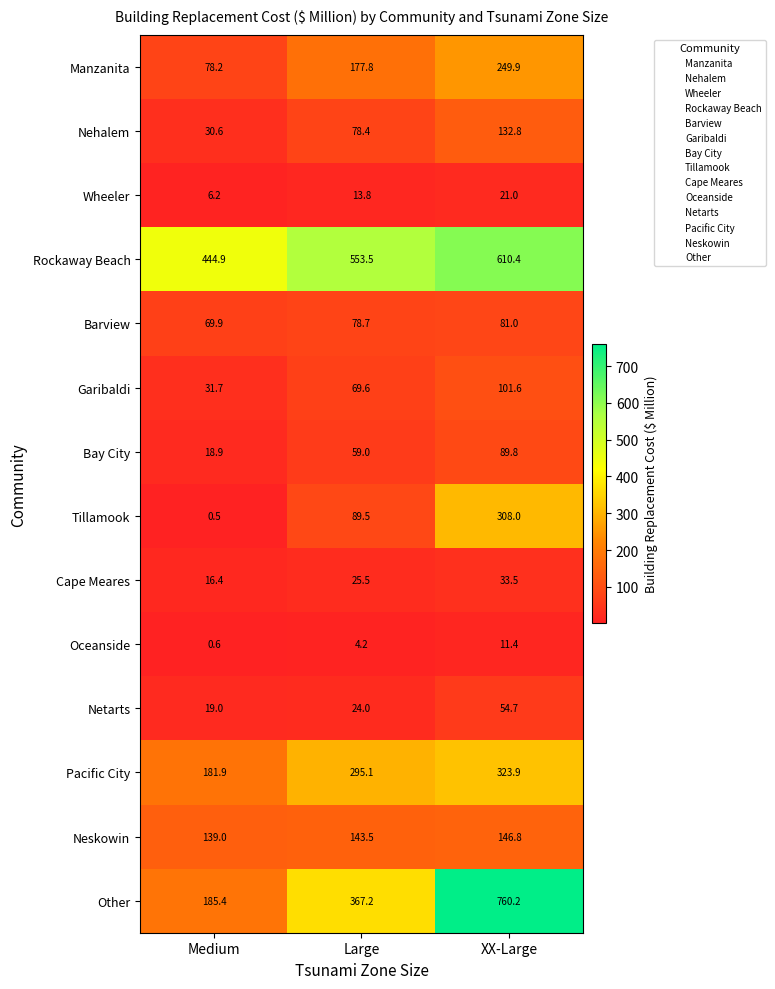

The value of Wheeler at Large is 6.2. True or false?

False